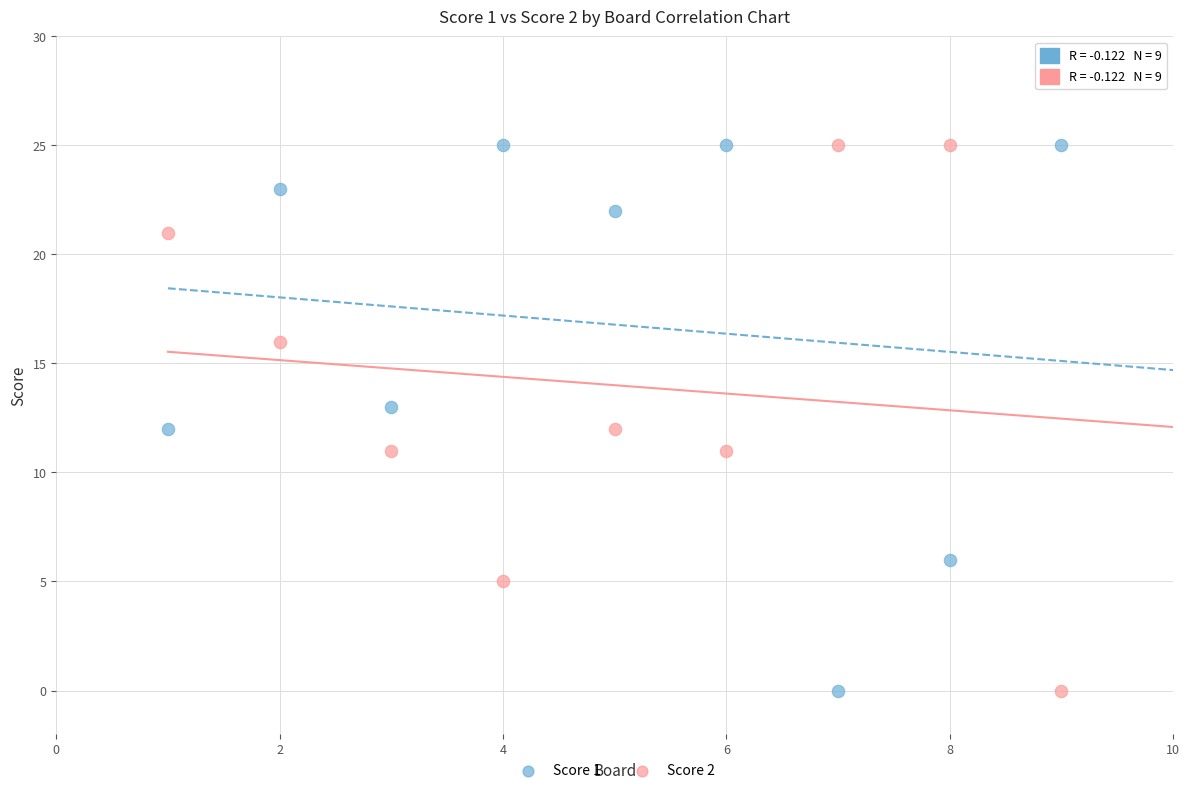

What is the X range (max minus min) for the scatter plot?

8